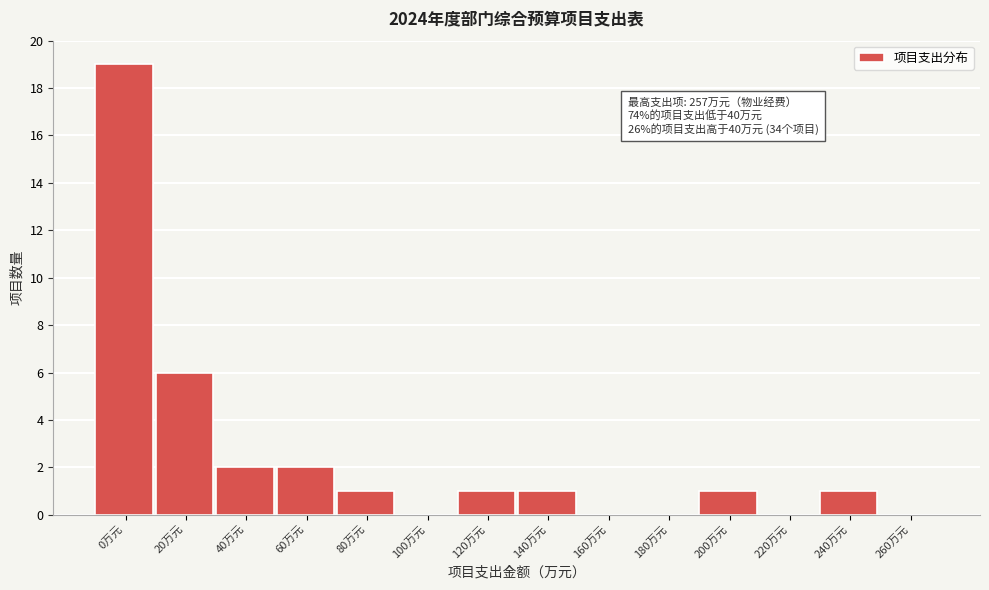

Reading right to left, what are all the values shown in this chart?

260万元=0	240万元=1	220万元=0	200万元=1	180万元=0	160万元=0	140万元=1	120万元=1	100万元=0	80万元=1	60万元=2	40万元=2	20万元=6	0万元=19